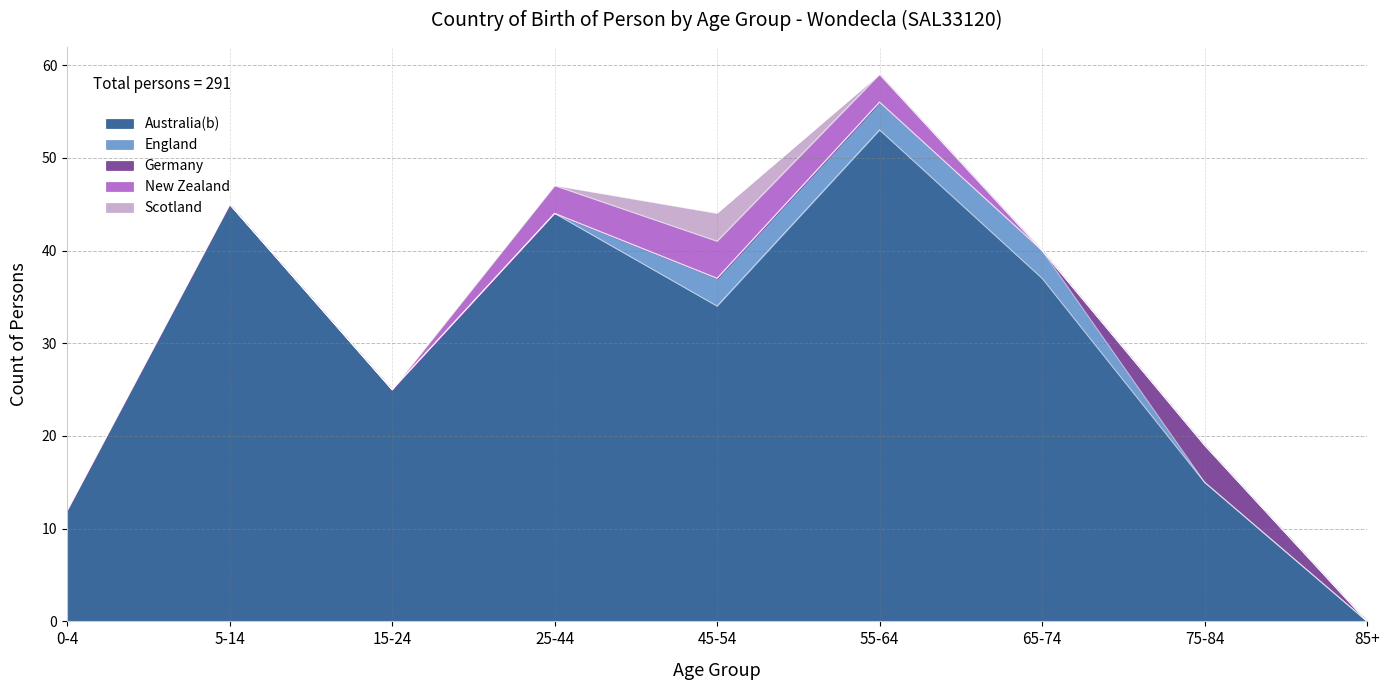

What position from the right is 65-74?

3